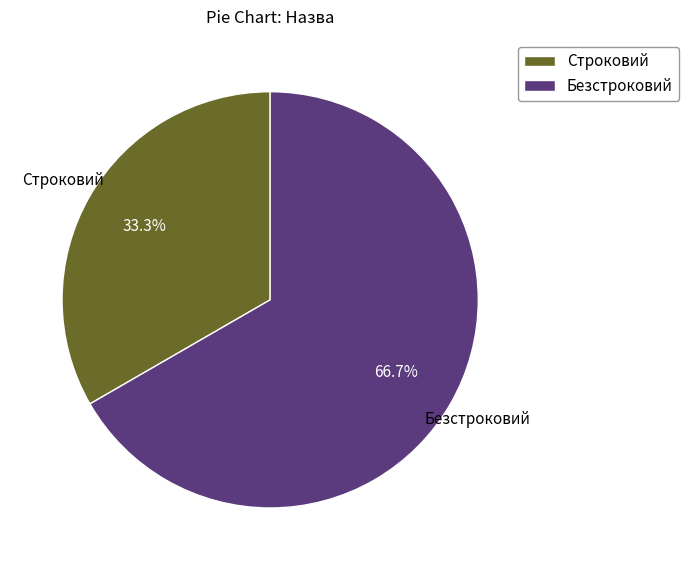

Is it true that Строковий is 46% of the pie?

False